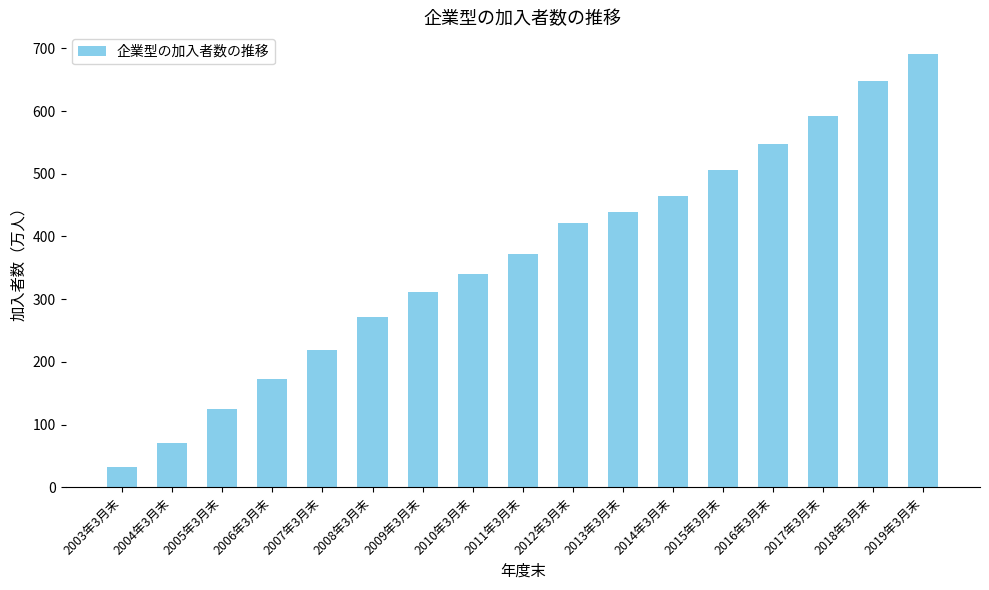

Are the bars grouped side by side (vs. stacked)?

No